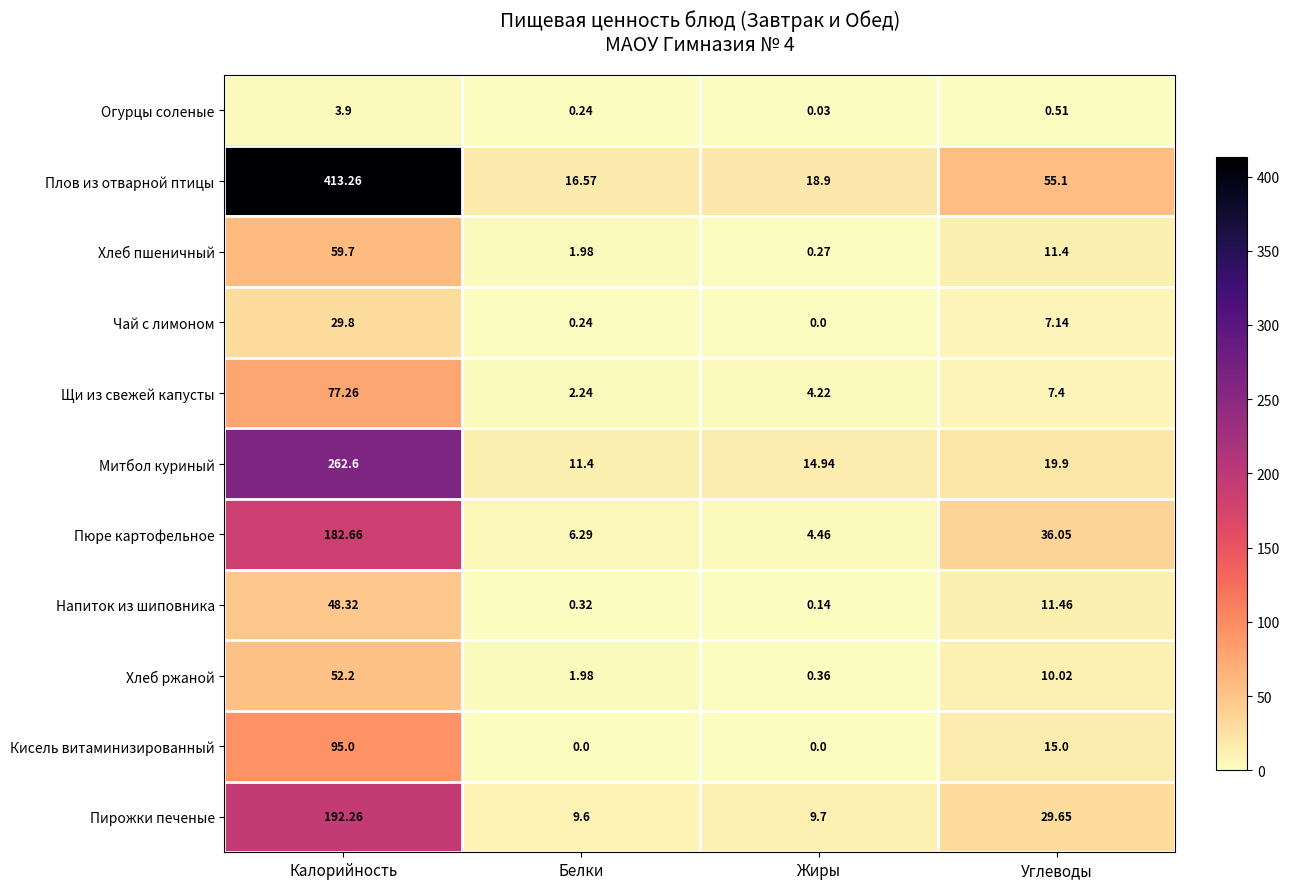

Rank the series by their maximum value, from highest to lowest.

Плов из отварной птицы, Митбол куриный, Пирожки печеные, Пюре картофельное, Кисель витаминизированный, Щи из свежей капусты, Хлеб пшеничный, Хлеб ржаной, Напиток из шиповника, Чай с лимоном, Огурцы соленые